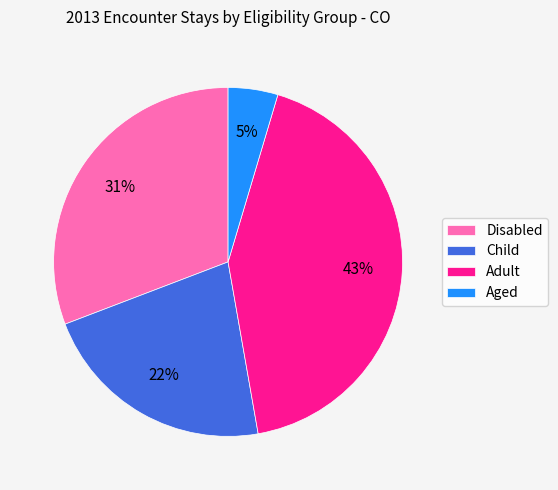

Which slice is the largest?

Adult